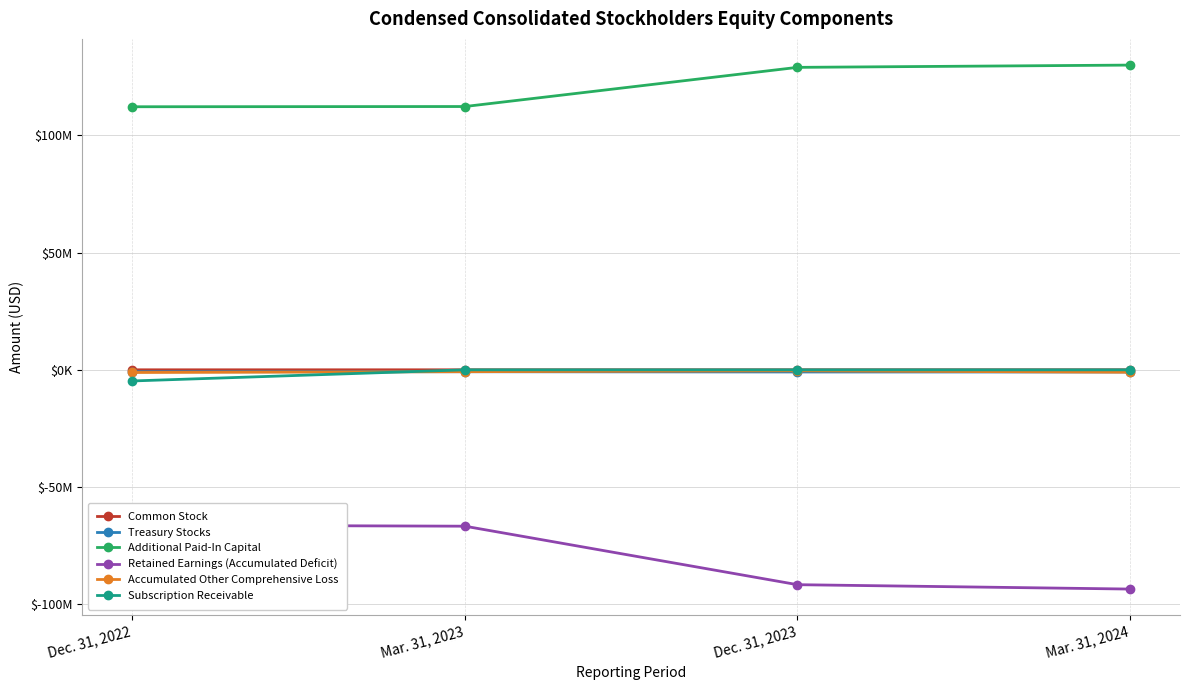

The value of Additional Paid-In Capital at Mar. 31, 2024 is 129976070. True or false?

True